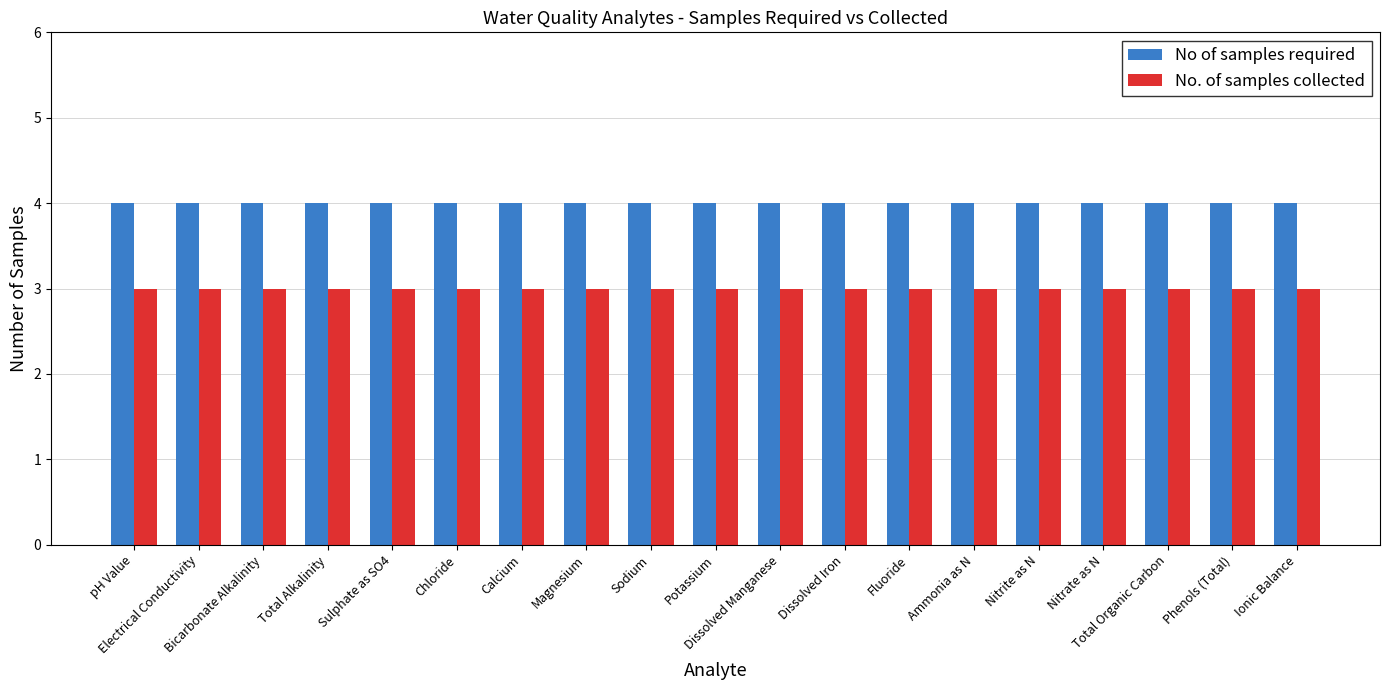

List the series in order of their peak value, highest first.

No of samples required, No. of samples collected